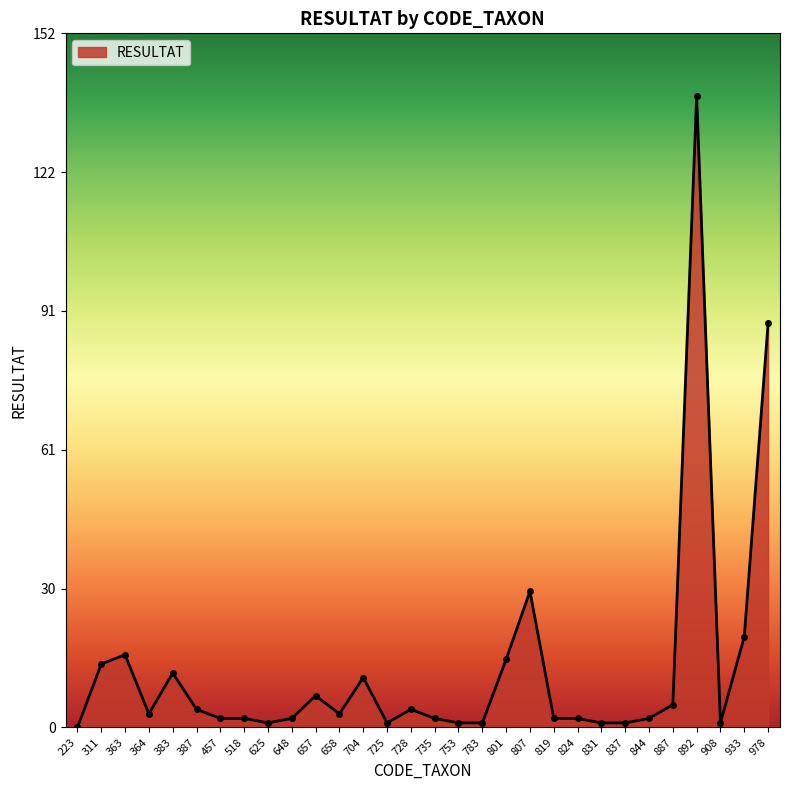

At which label is the value closest to 69?

978